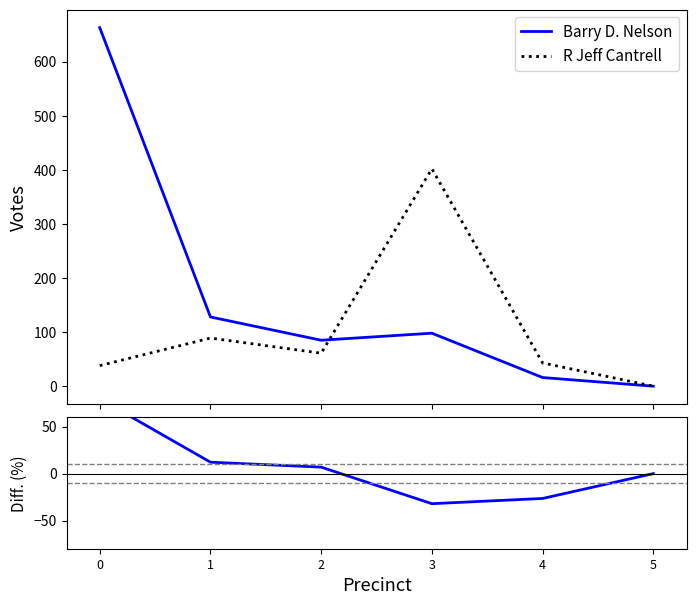

How many values in Barry D. Nelson are above zero?

5